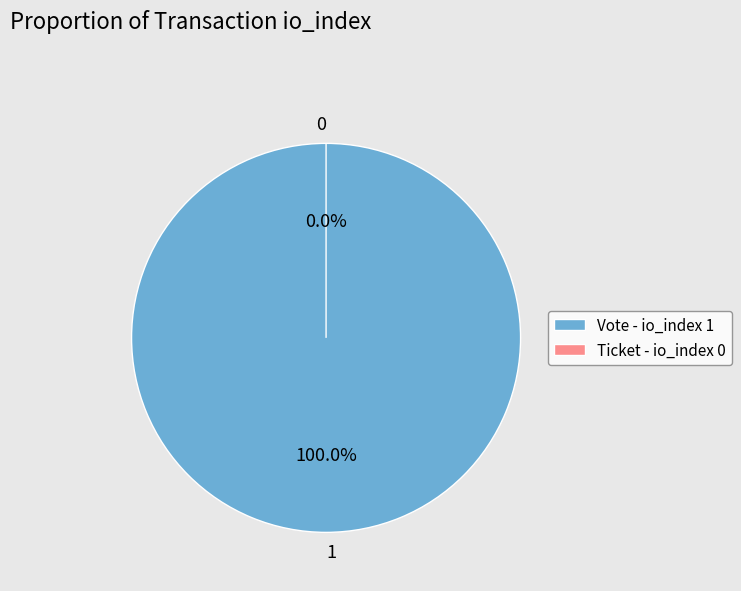

Which category has the smallest portion of the pie?

Ticket (io_index=0)